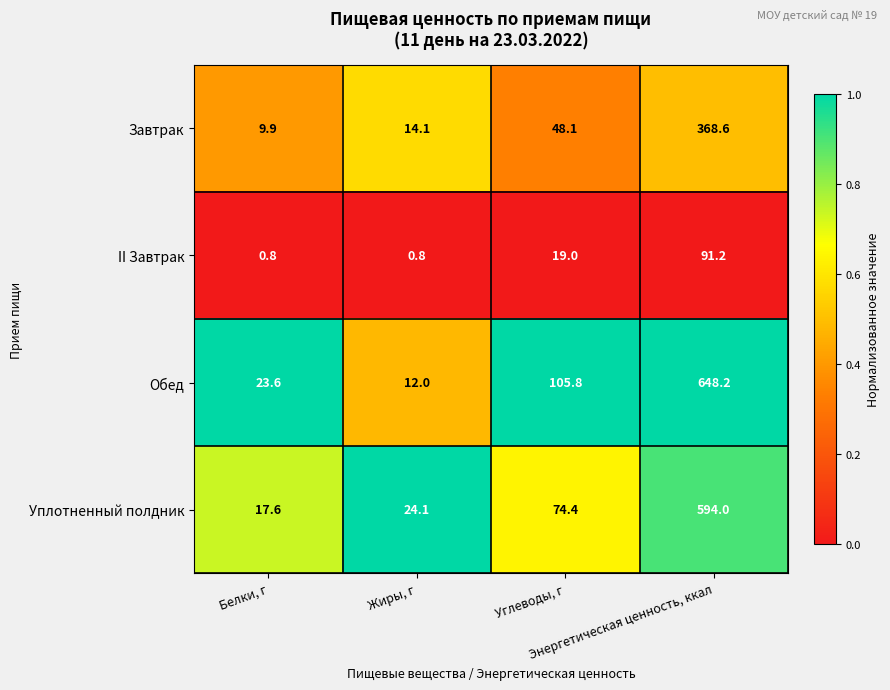

What is the highest value of the II Завтрак series?

91.2